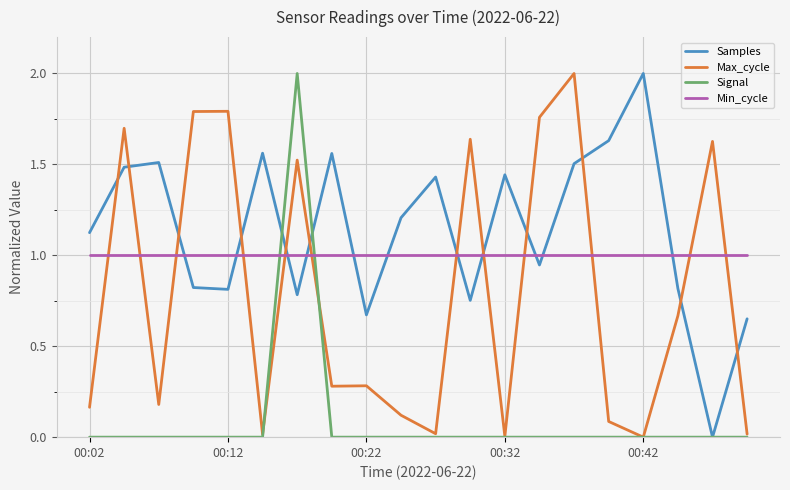

Which series has the largest total across all categories?

Samples